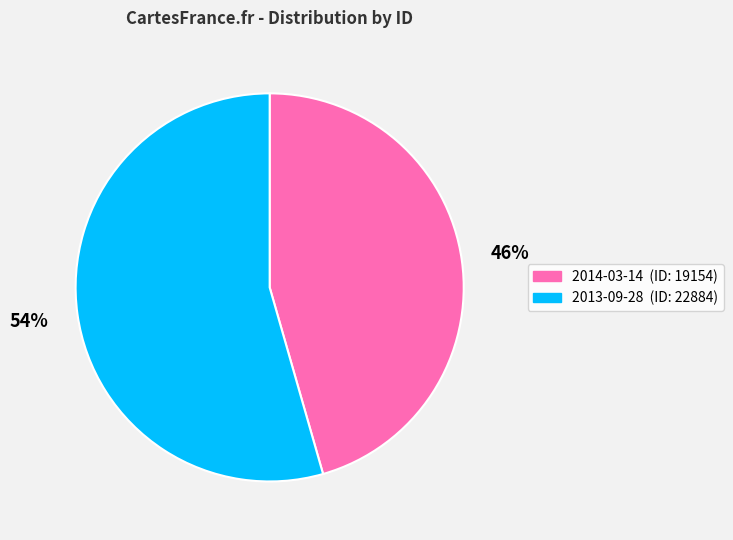

What is the smallest slice in the pie chart?

2014-03-14